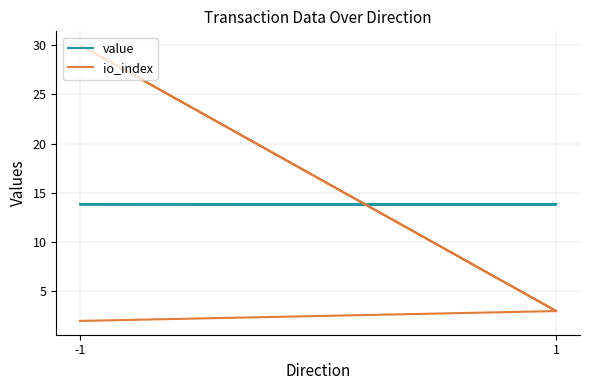

After their last crossing, which series has the higher values: value or io_index?

value